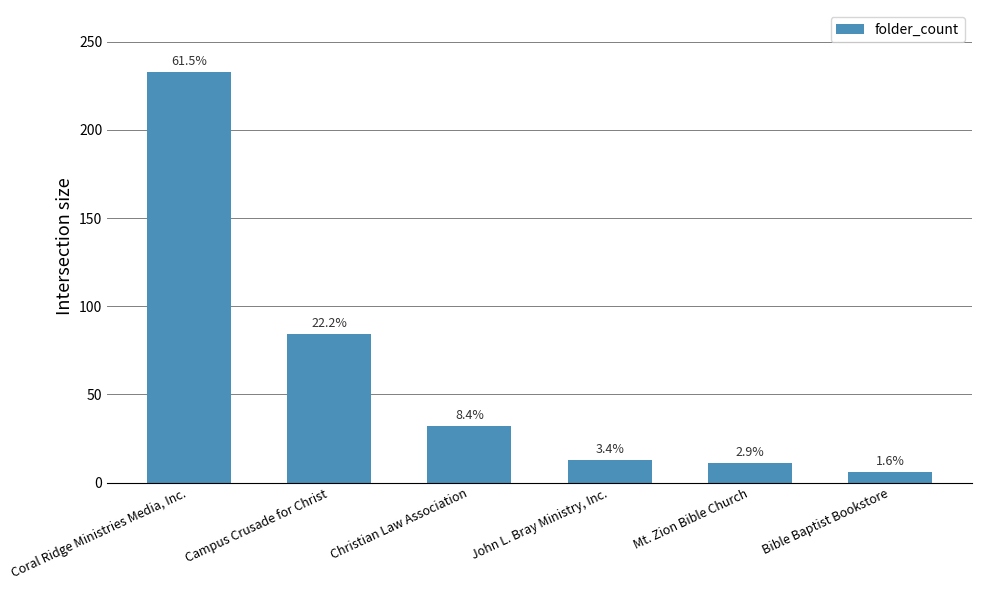

Are the bars horizontal?

No